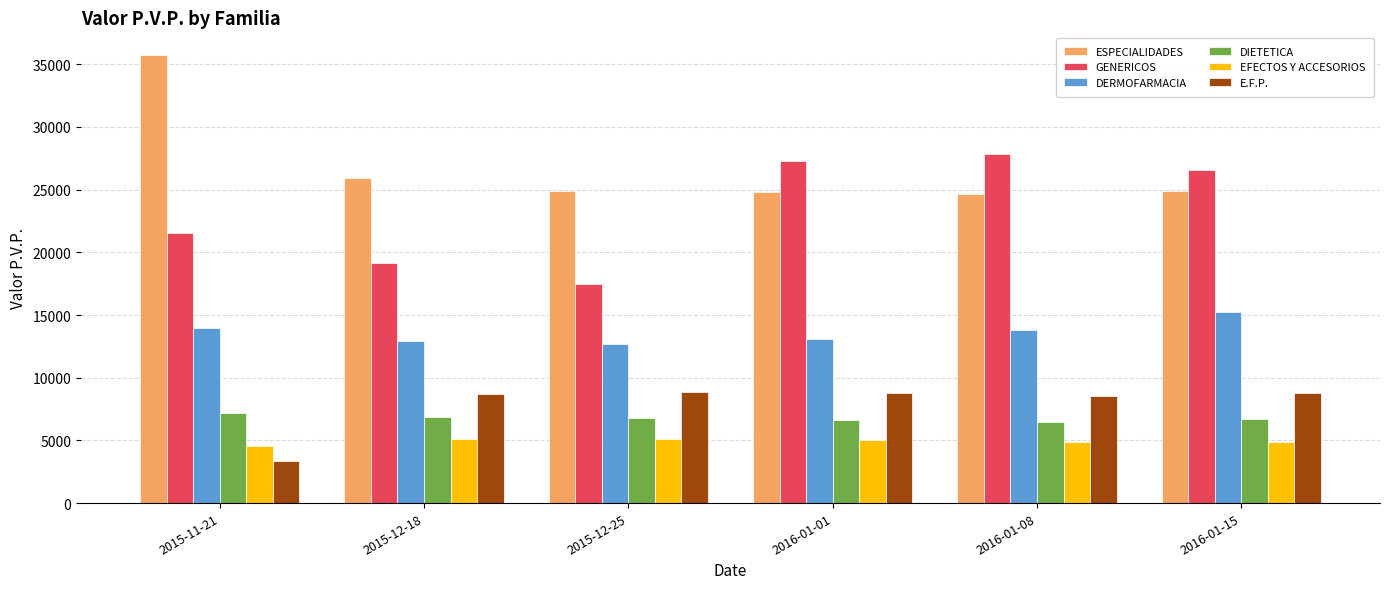

What is the difference between the second highest and second lowest values in the DIETETICA series?

172.3